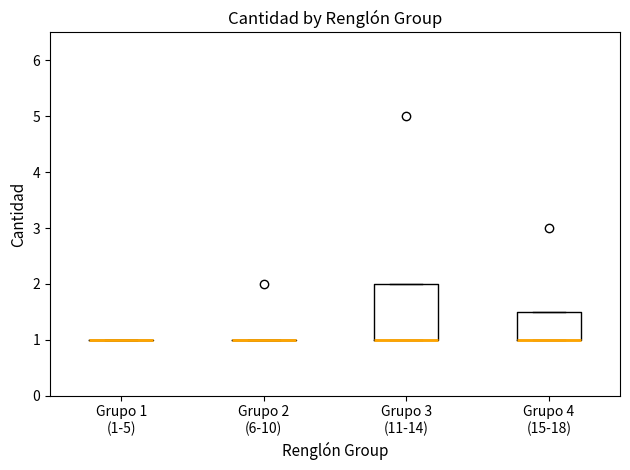

Reading left to right, transcribe this box plot: for each box, give where its median line is, the range the box spans, and where its two whiskers end, as read against the y-axis. The values are not printed on the chart, so give them approximately, as read against the axis.

Grupo 1 (1-5): box collapsed to a line at 1.0, whiskers 1.0 to 1.0
Grupo 2 (6-10): box collapsed to a line at 1.0, whiskers 1.0 to 1.0
Grupo 3 (11-14): median 1.0 (drawn on the box's lower edge), box 1.0 to 2.0, whiskers 1.0 to 2.0
Grupo 4 (15-18): median 1.0 (drawn on the box's lower edge), box 1.0 to 1.5, whiskers 1.0 to 1.5